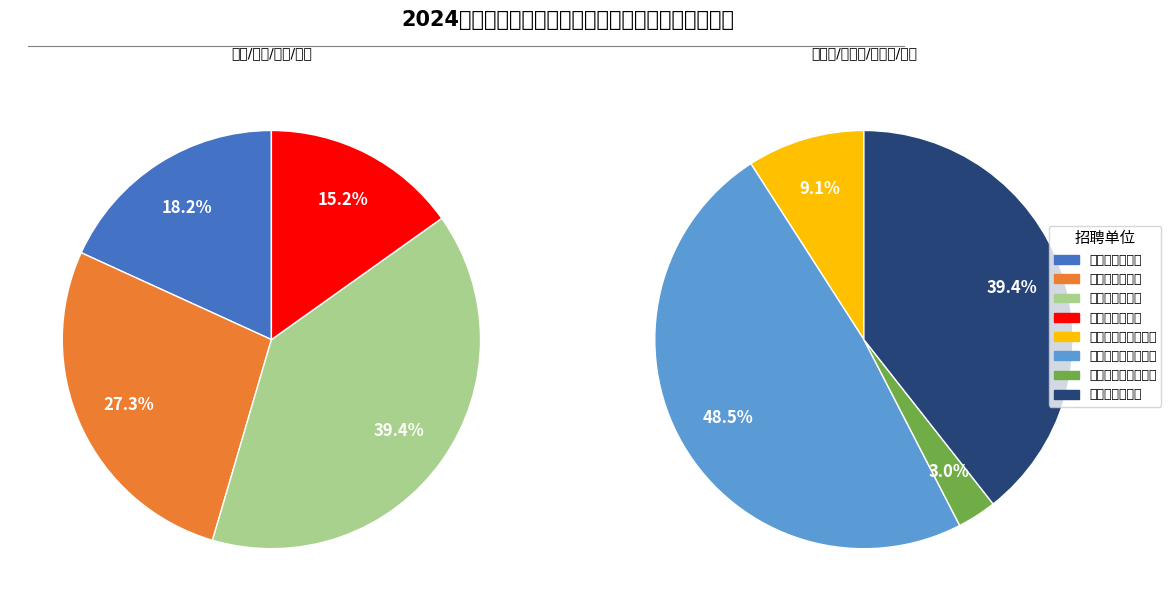

Rank the categories by value from lowest to highest.

徐州市第三十七中学, 徐州市第三十五中学, 徐州市王杰中学, 徐州市第一中学, 徐州市第二中学, 徐州市第三中学, 徐州市九里中学, 徐州市第三十六中学